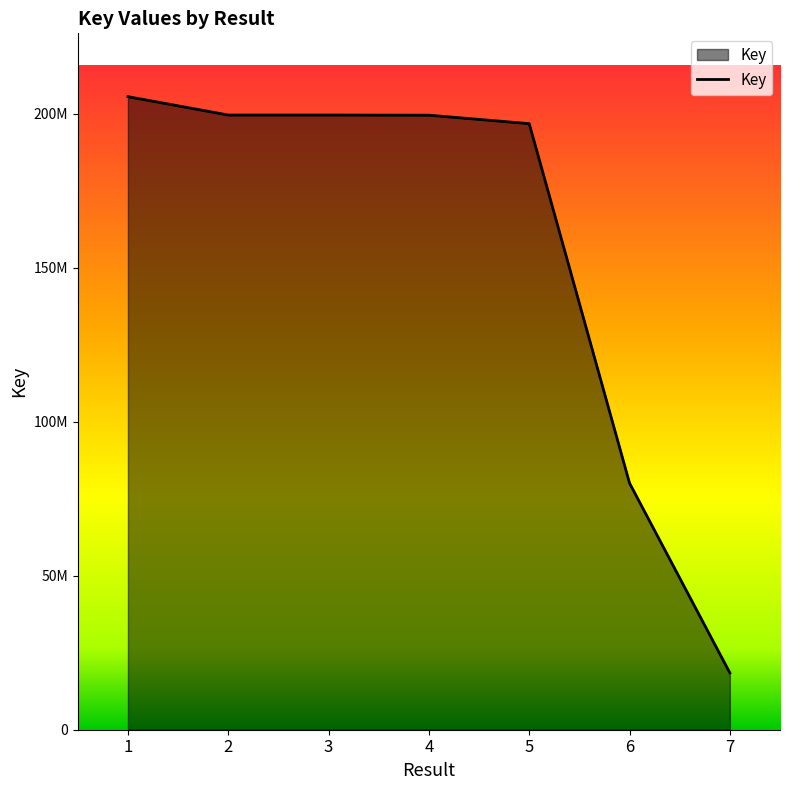

Does the chart have visible grid lines?

No